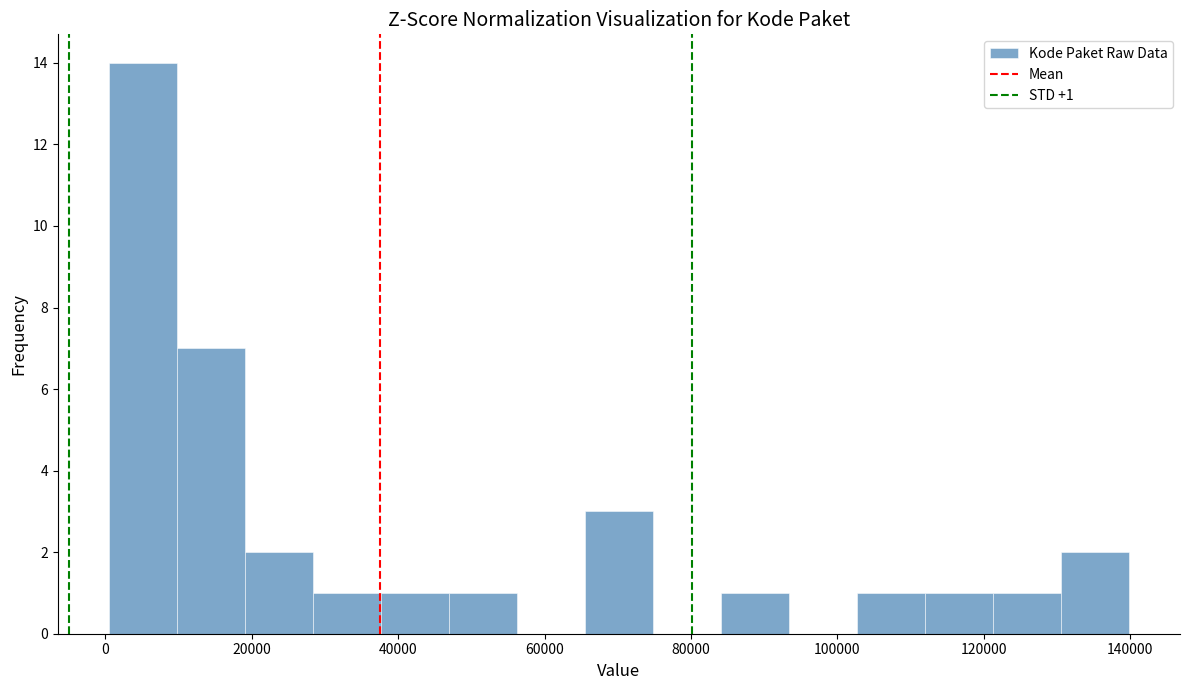

Which range on the x-axis has the tallest bar?

0 to 10000